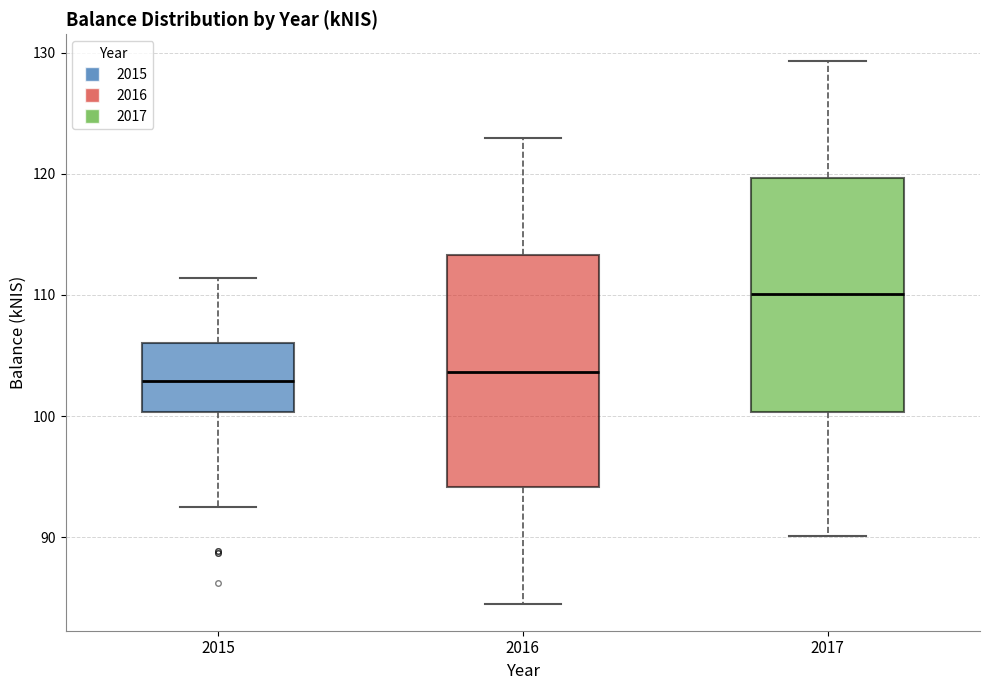

Reading left to right, read every box against the y-axis: the position of its median line, the range the box covers, and the ends of its whiskers. The values are not printed on the chart, so give them approximately, as read against the axis.

2015: median 103, box 100 to 106, whiskers 93 to 111
2016: median 104, box 94 to 113, whiskers 85 to 123
2017: median 110, box 100 to 120, whiskers 90 to 129